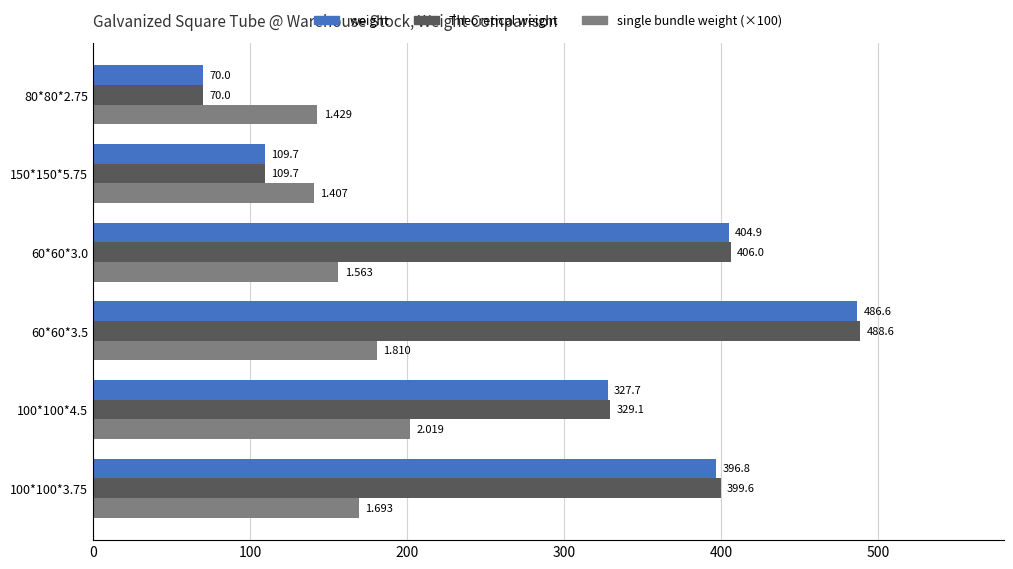

Which series has the largest range (max minus min)?

Theoretical weight